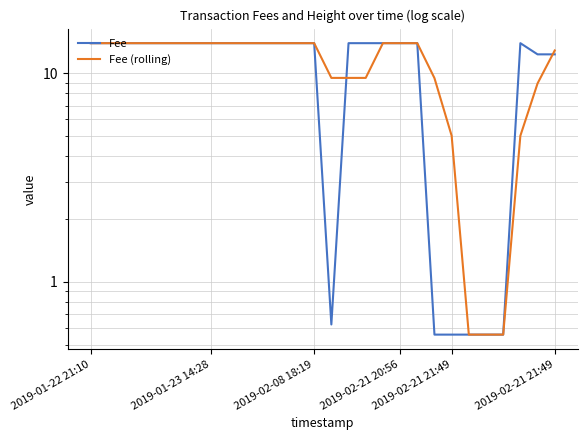

What are all the series names shown in the legend?

Fee, Fee (rolling)